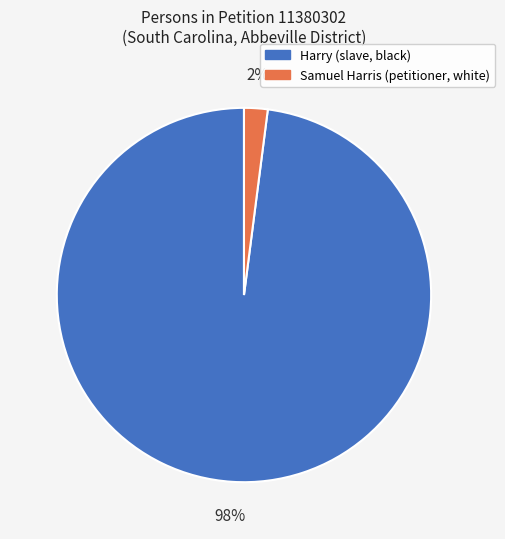

Is there any slice that represents more than half of the pie?

Yes